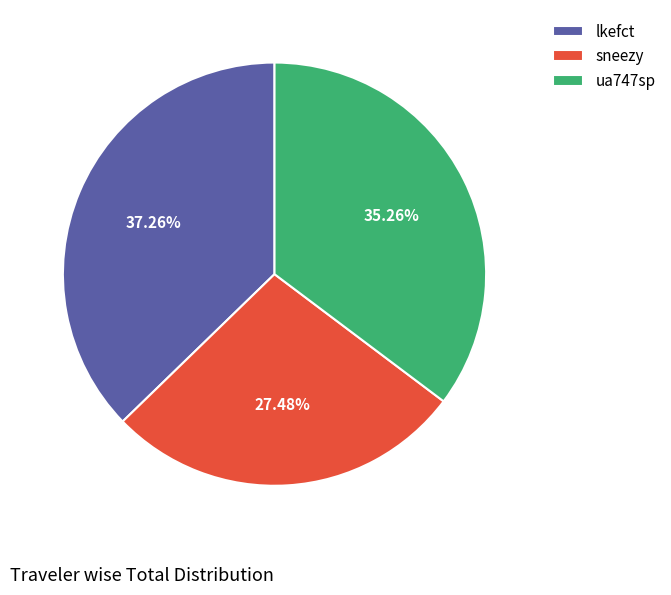

Which category has the biggest portion of the pie?

lkefct